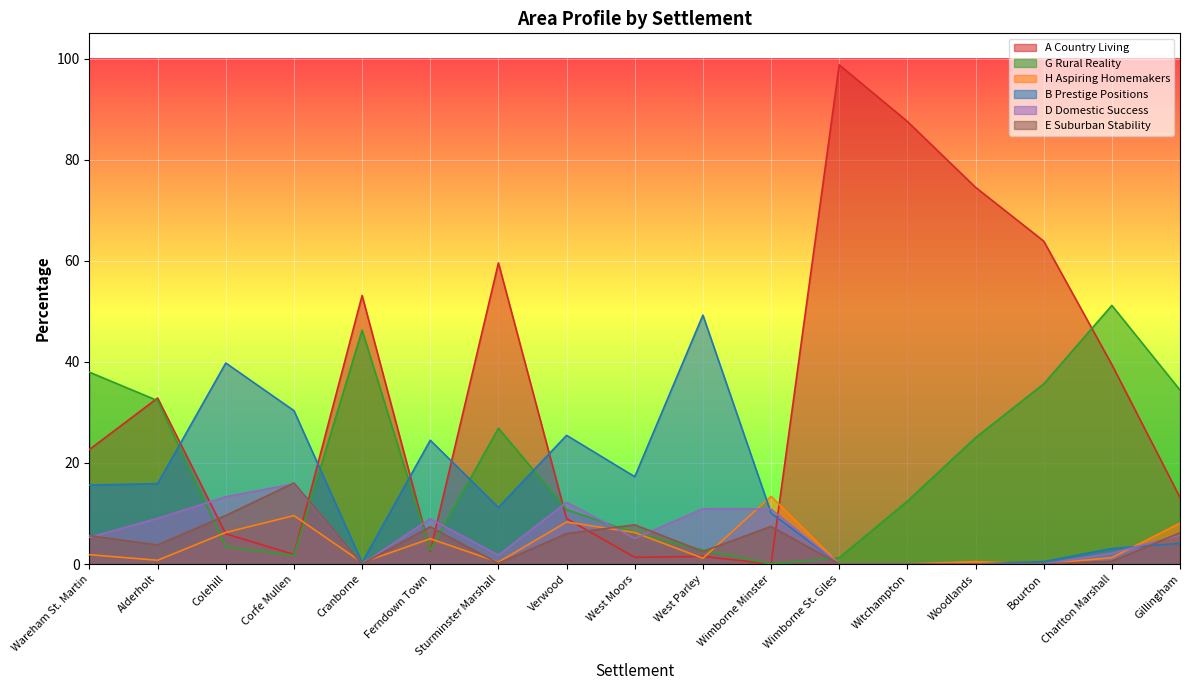

At which label does G Rural Reality reach its peak?

Charlton Marshall